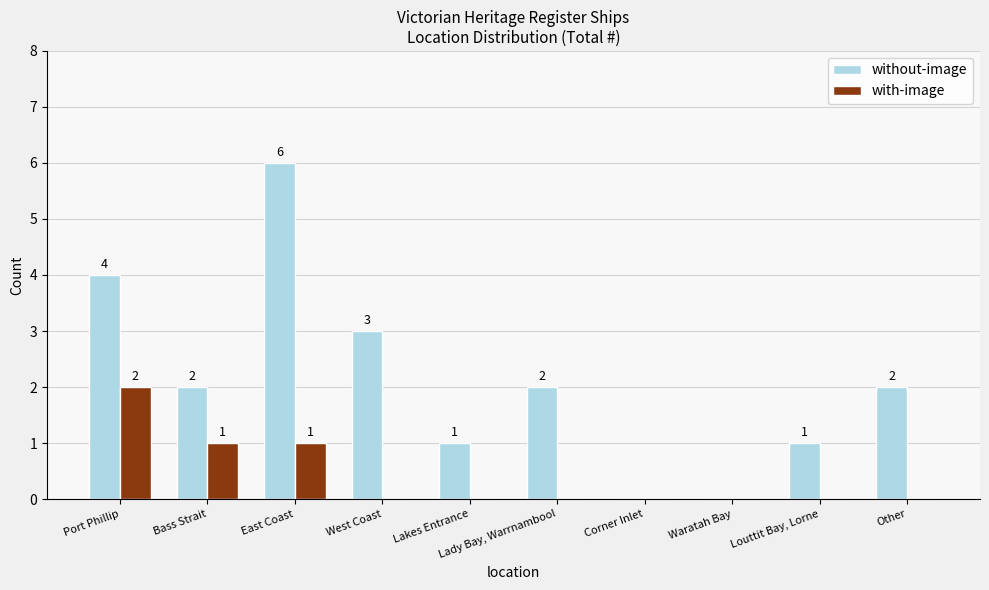

Which series changed the most between Port Phillip and Bass Strait?

without-image